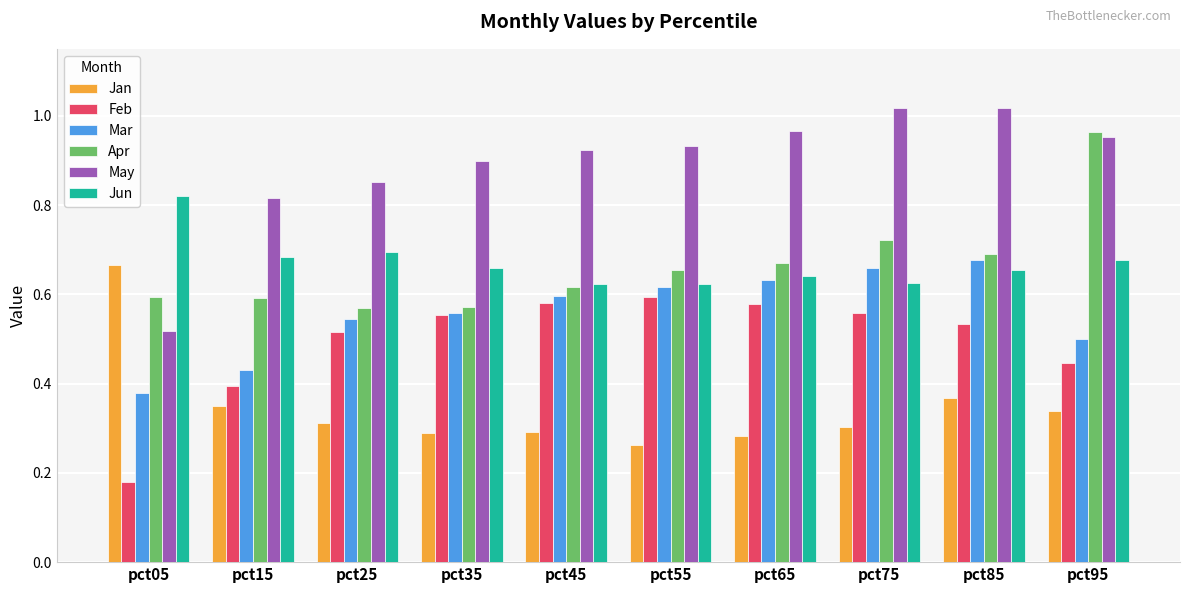

What are all the series names shown in the legend?

Jan, Feb, Mar, Apr, May, Jun